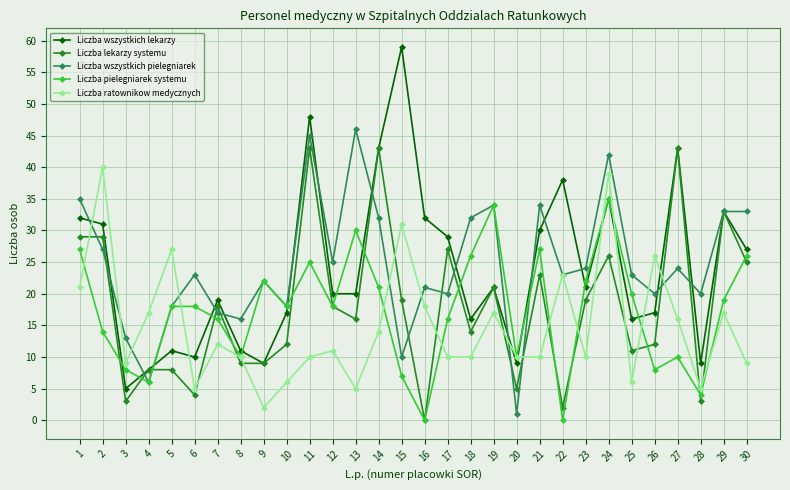

Which category has the highest value in the Liczba wszystkich pielegniarek series?

13